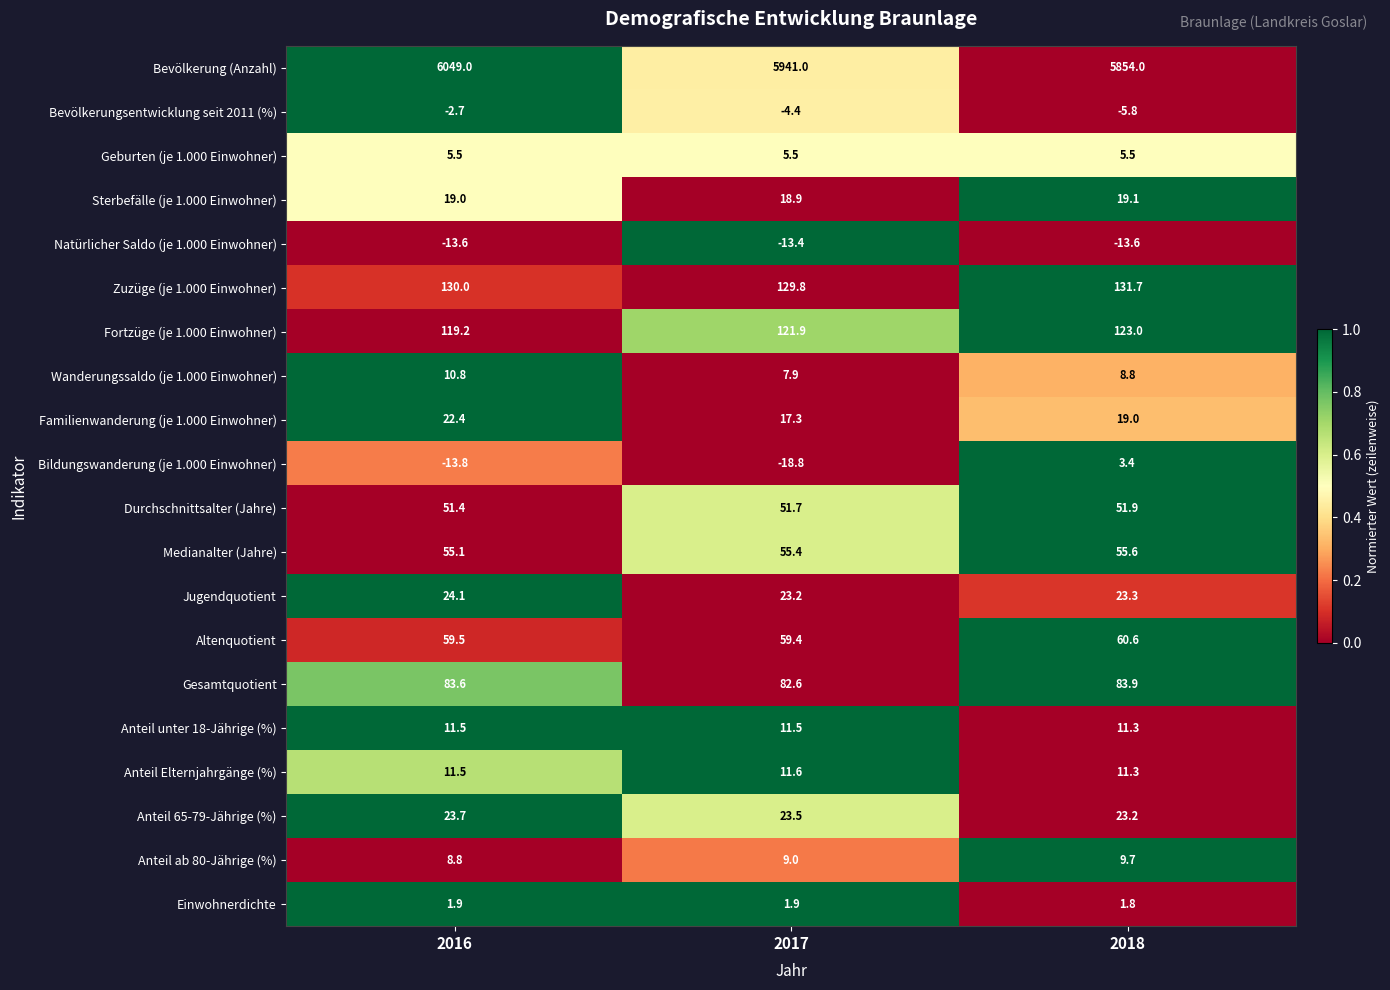

How many series are shown in this chart?

20